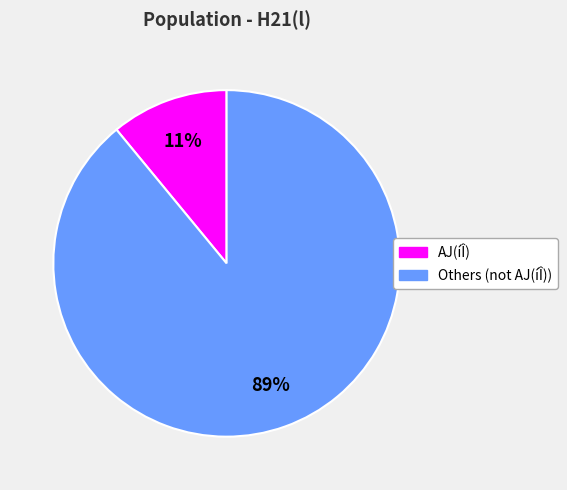

How many segments does this pie chart have?

2